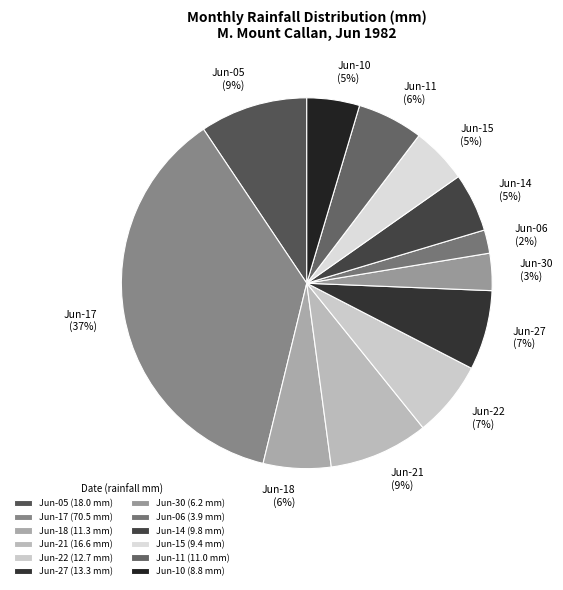

To the nearest percent, what is the difference between the Jun-22 and Jun-18 slice percentages?

1%